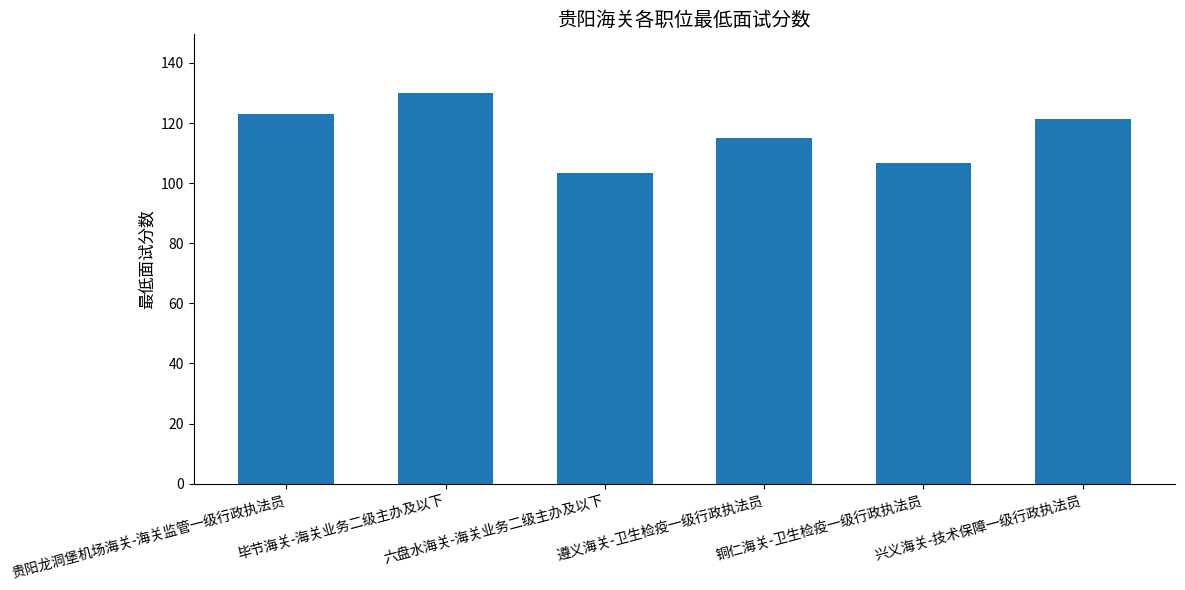

The value at 毕节海关-海关业务二级主办及以下 is 30.4. True or false?

False